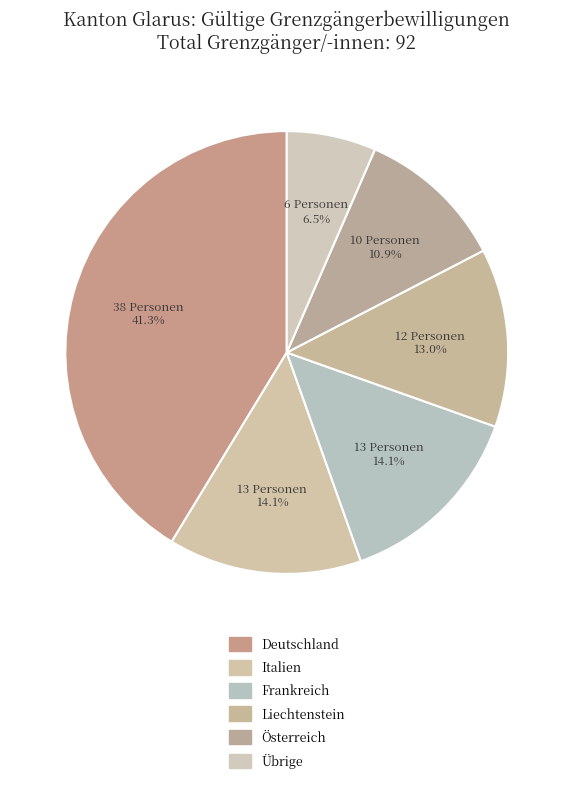

Is there any slice that represents more than half of the pie?

No